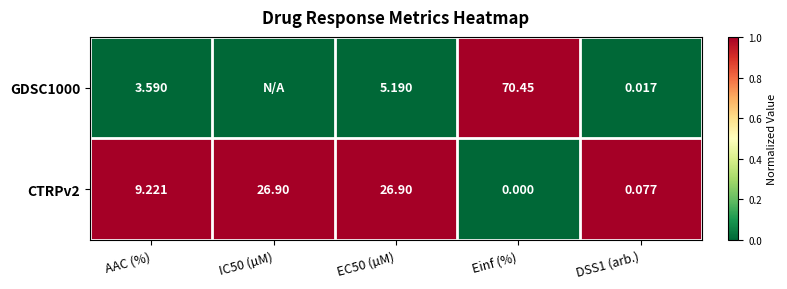

At which label does CTRPv2 first exceed 9?

AAC (%)